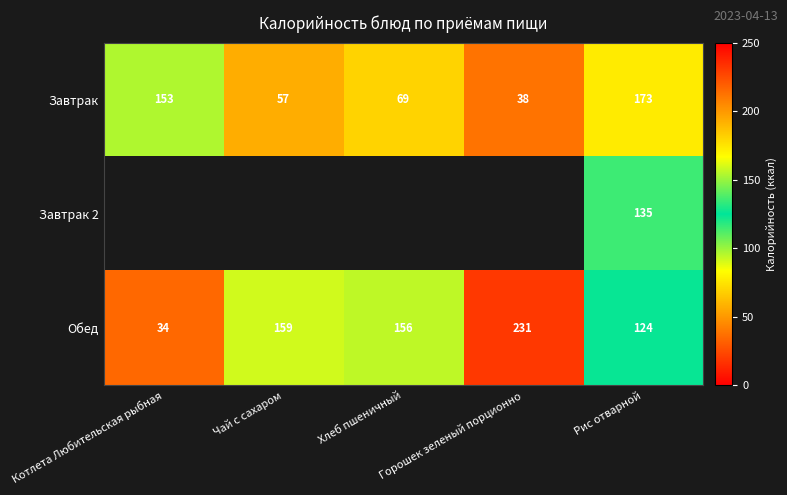

What is the difference between the maximum and second lowest values in the Обед series?

107.0